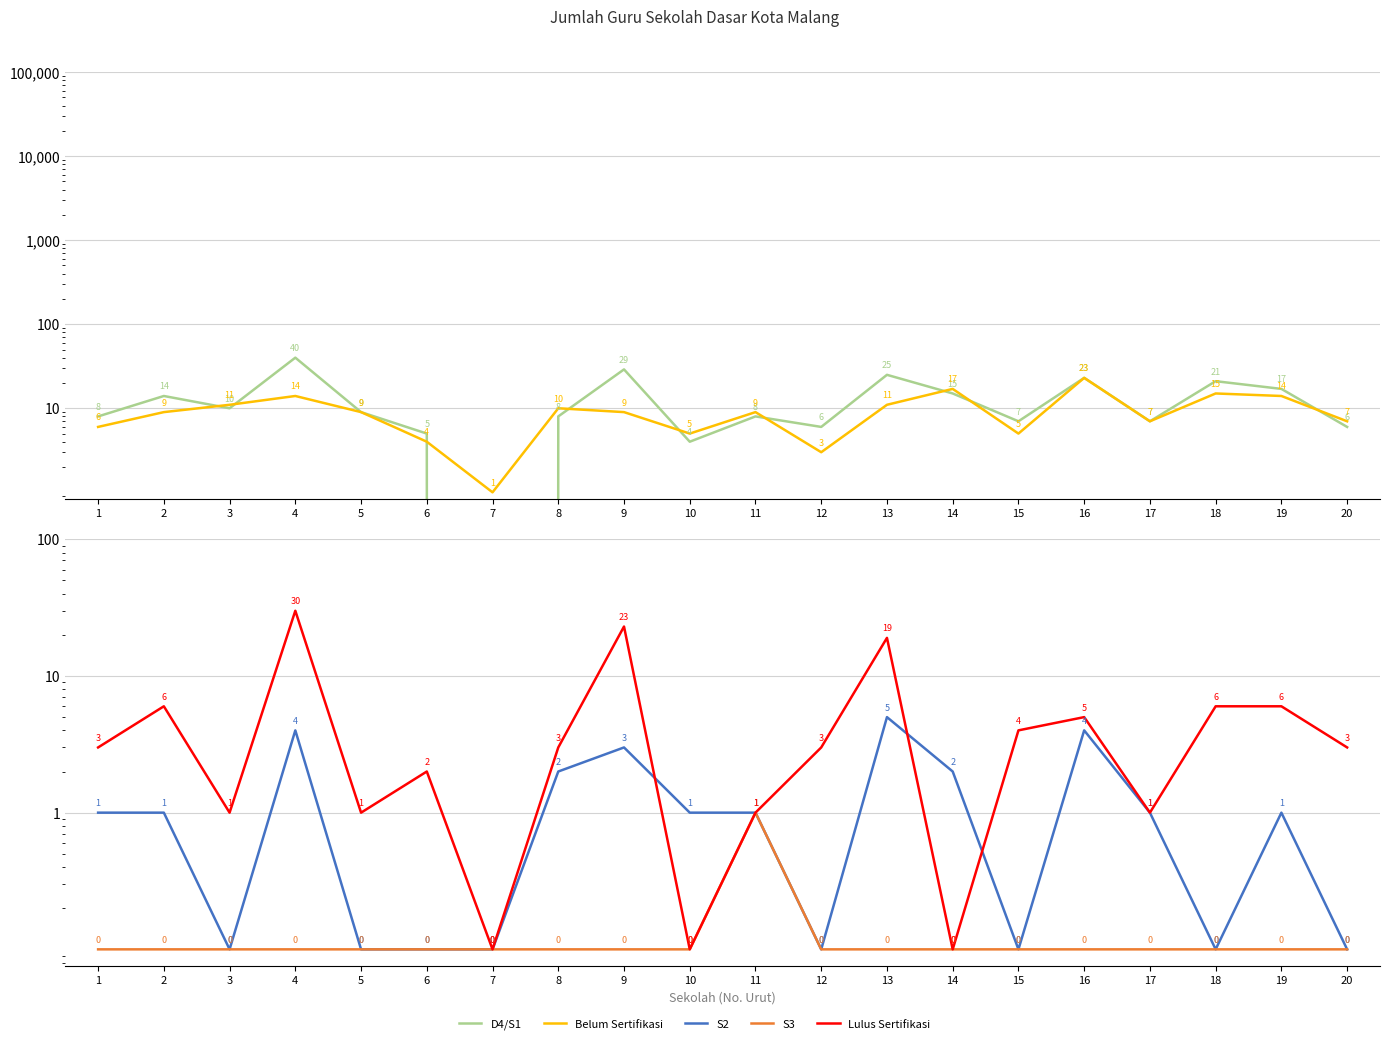

What value does the Belum Sertifikasi series have at 7?

1.0